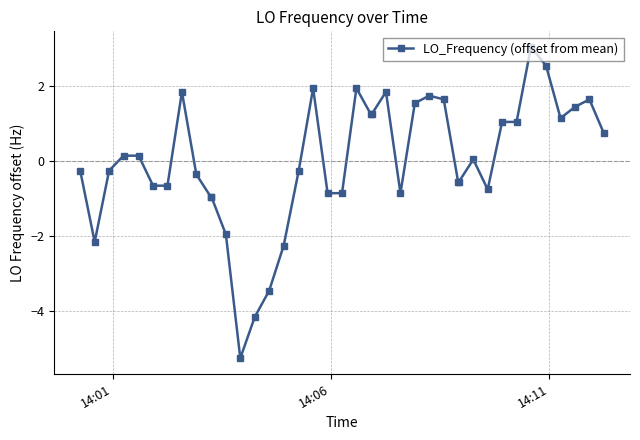

True or false: there are more than 0 points higher than both neighbors.

True